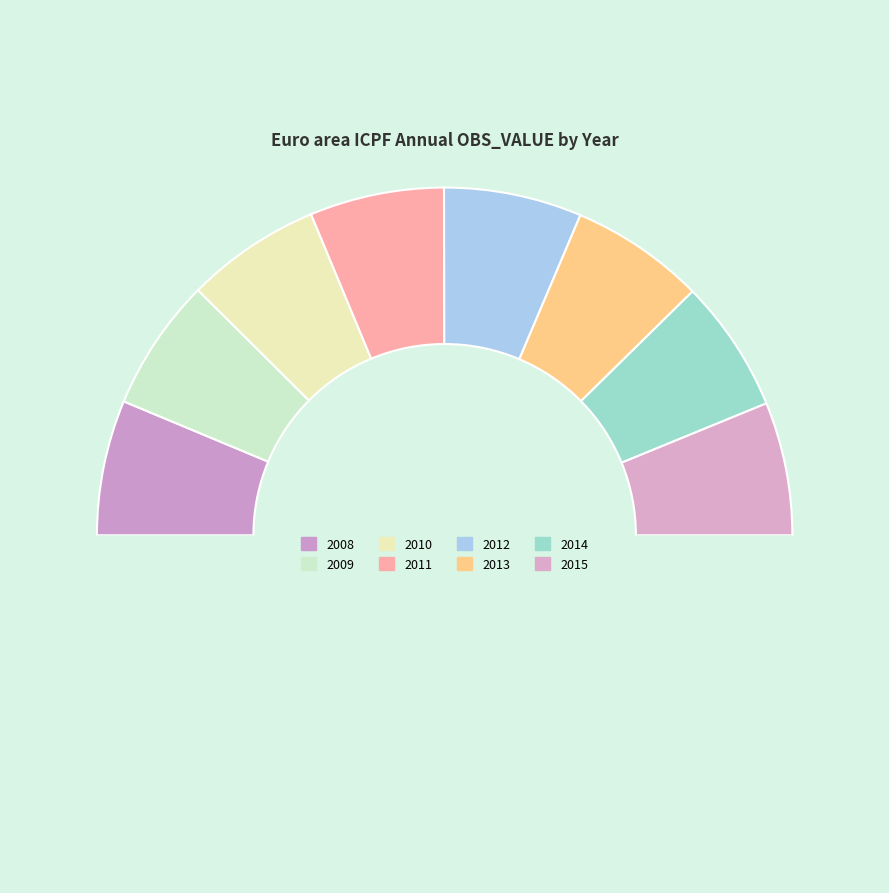

How many segments does this pie chart have?

9